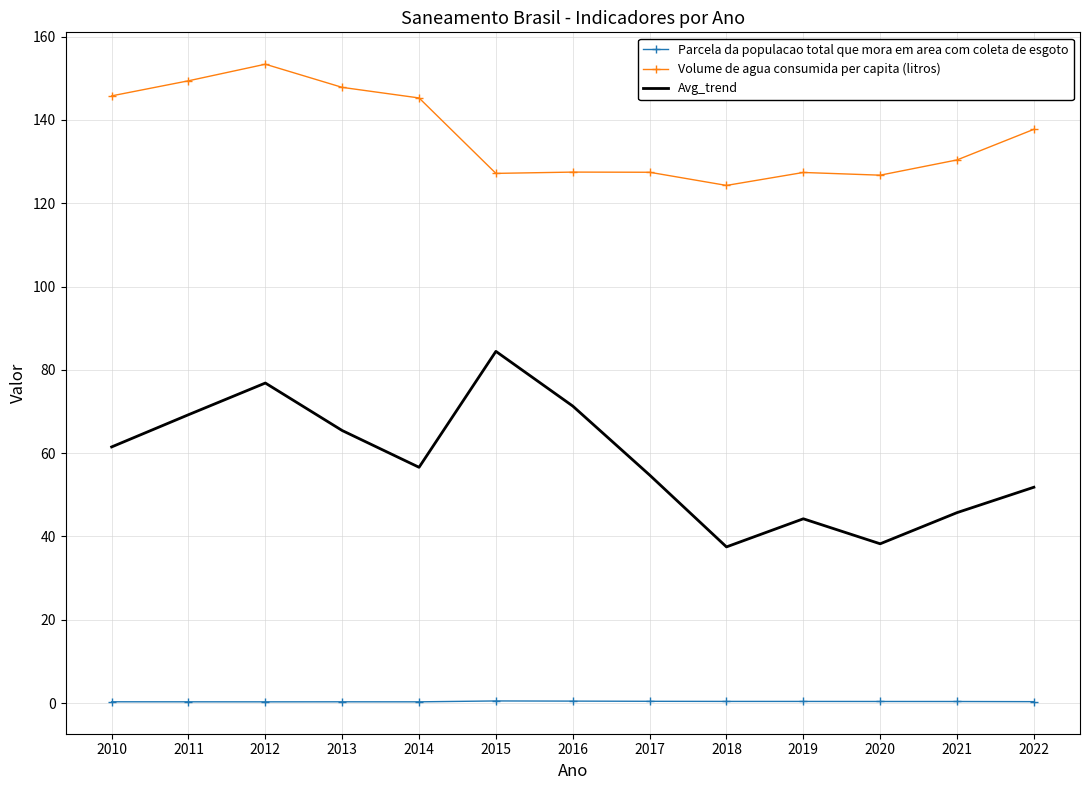

True or false: Volume de agua consumida per capita (litros) and Avg_trend intersect in this chart.

False